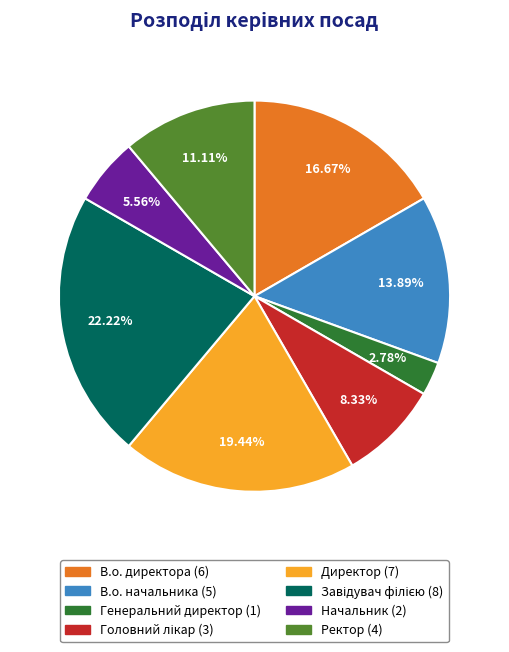

Approximately how many times larger is the value at Ректор compared to Директор?

0.6